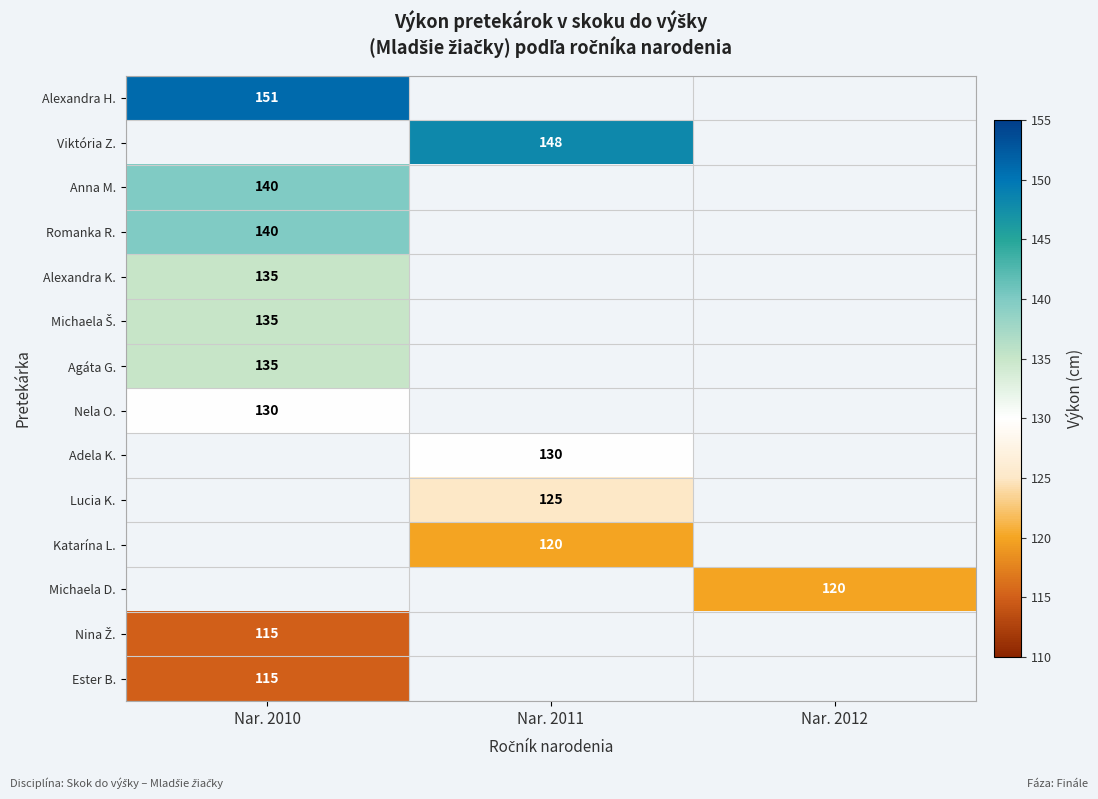

The Romanka R. series shows 220 at Nar. 2010. True or false?

False